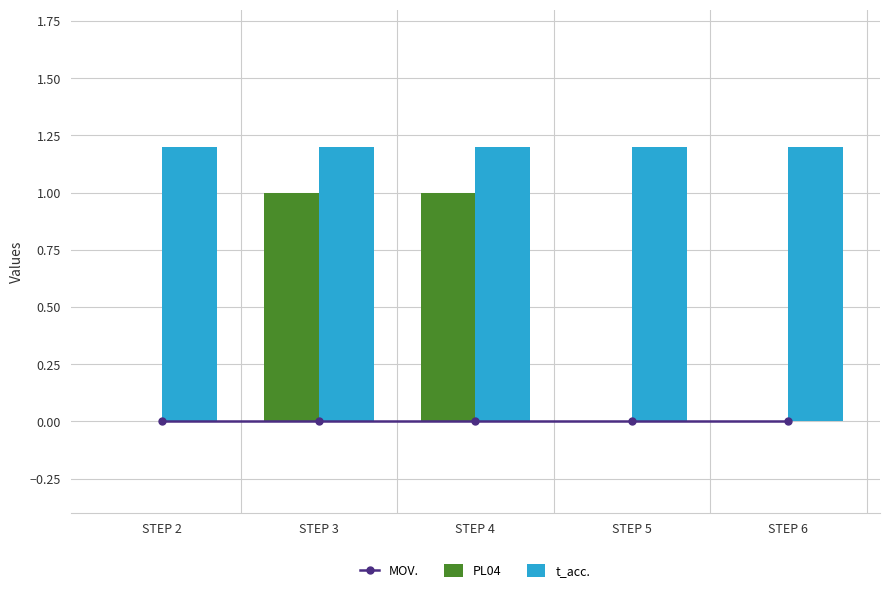

What is the difference between the highest and lowest values at STEP 6?

1.2